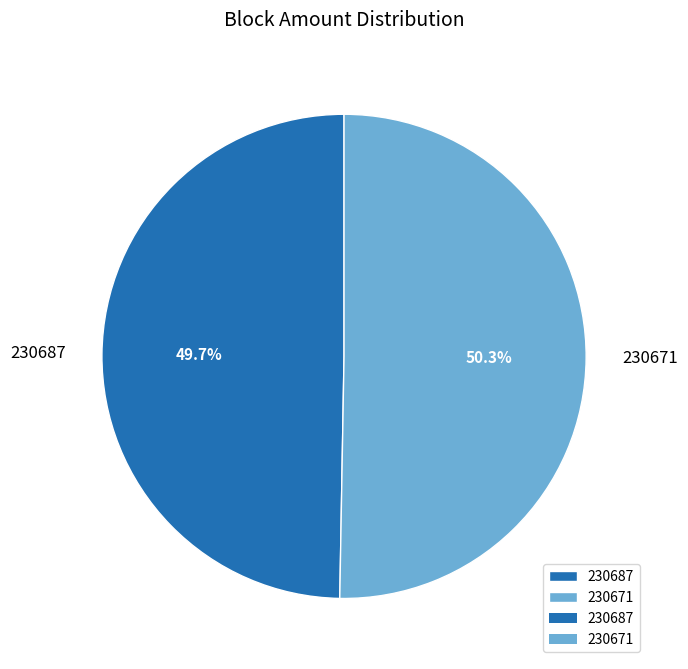

Is there a majority slice in this chart?

Yes